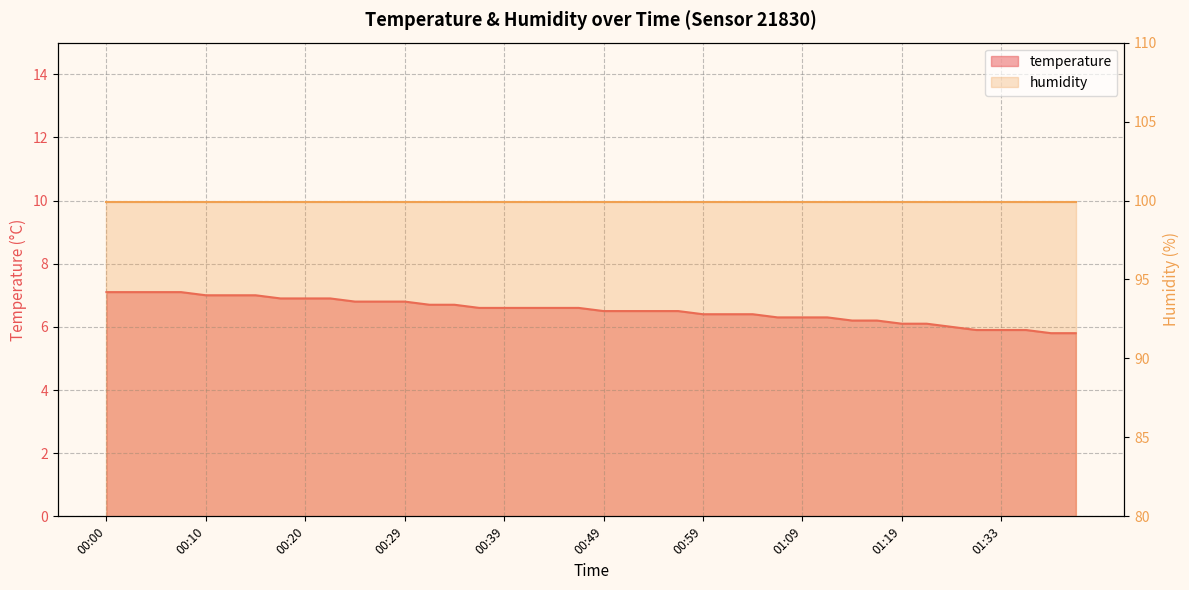

What is the sum of all values?

260.9